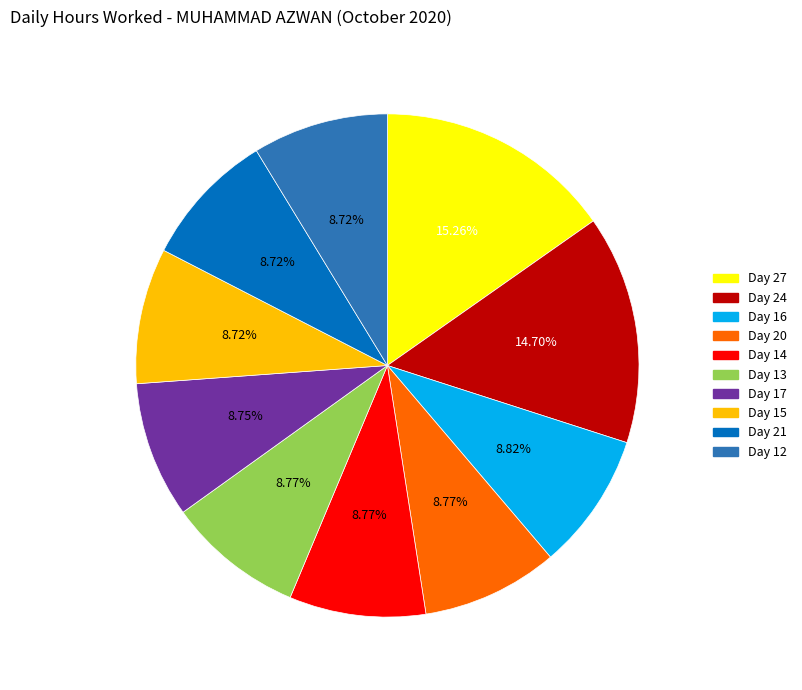

Count the number of slices in the pie.

10